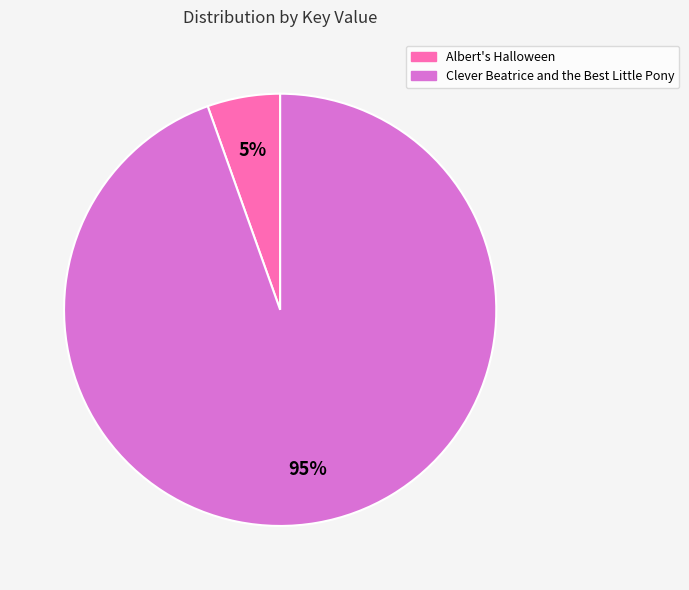

Which slice represents more than half of the pie?

Clever Beatrice and the Best Little Pony